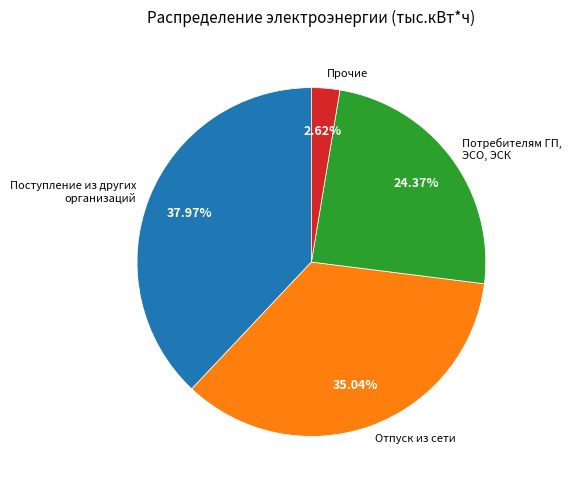

Count the number of slices in the pie.

4